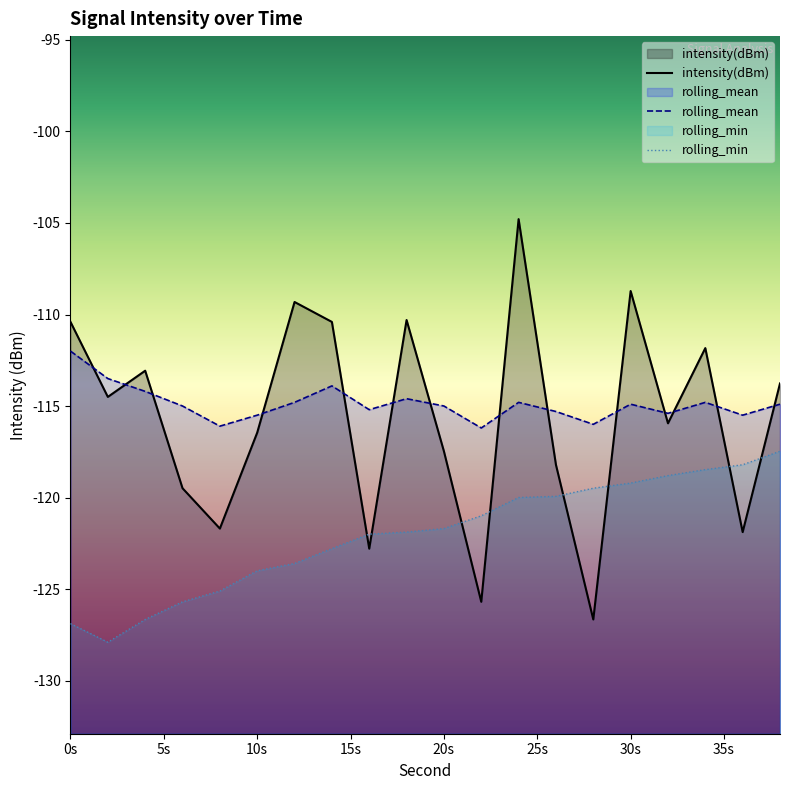

What is the lowest value of the rolling_mean series?

-116.2